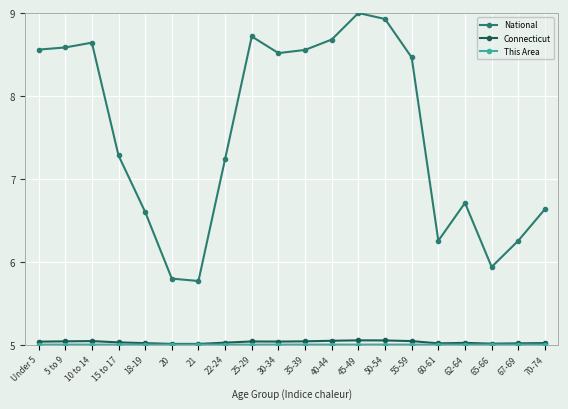

Is it true that Connecticut equals 1.5 at 65-66?

False